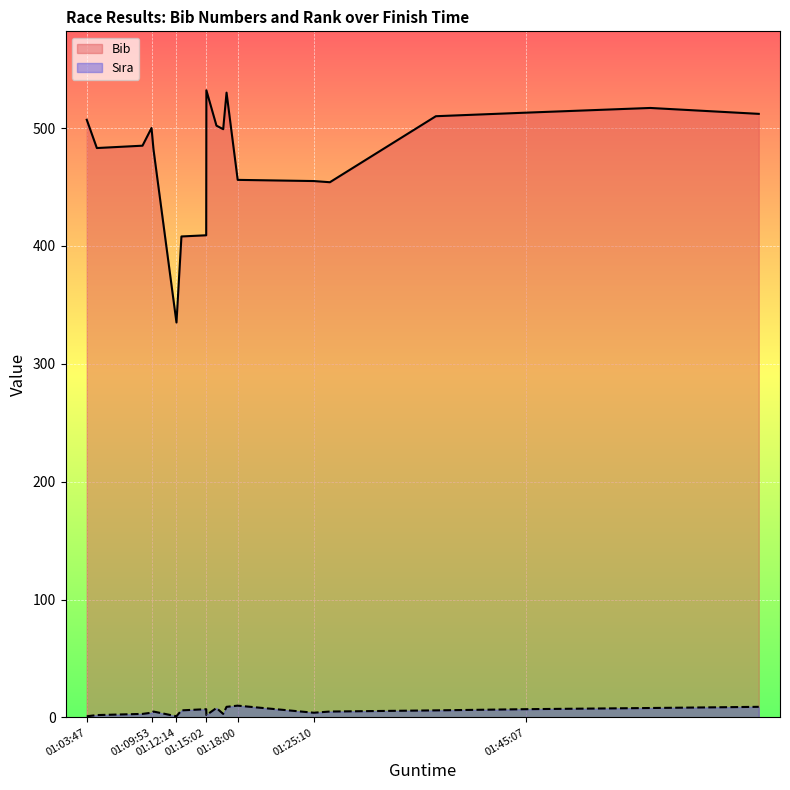

How many lines are shown in the chart?

2